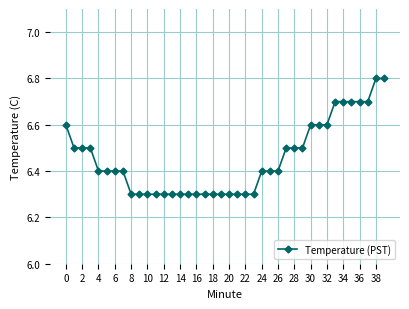

What is the value of the 13th point from the left?

6.3